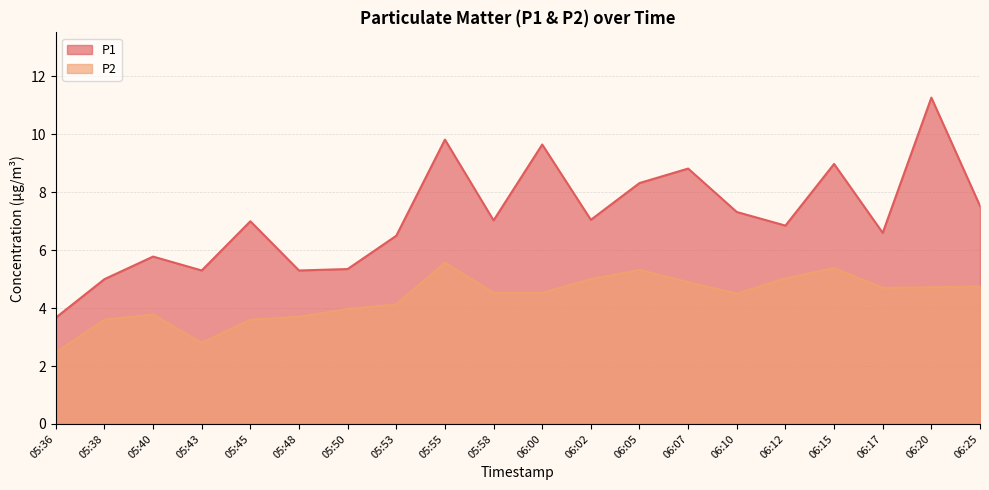

True or false: P2 and P1 intersect in this chart.

False